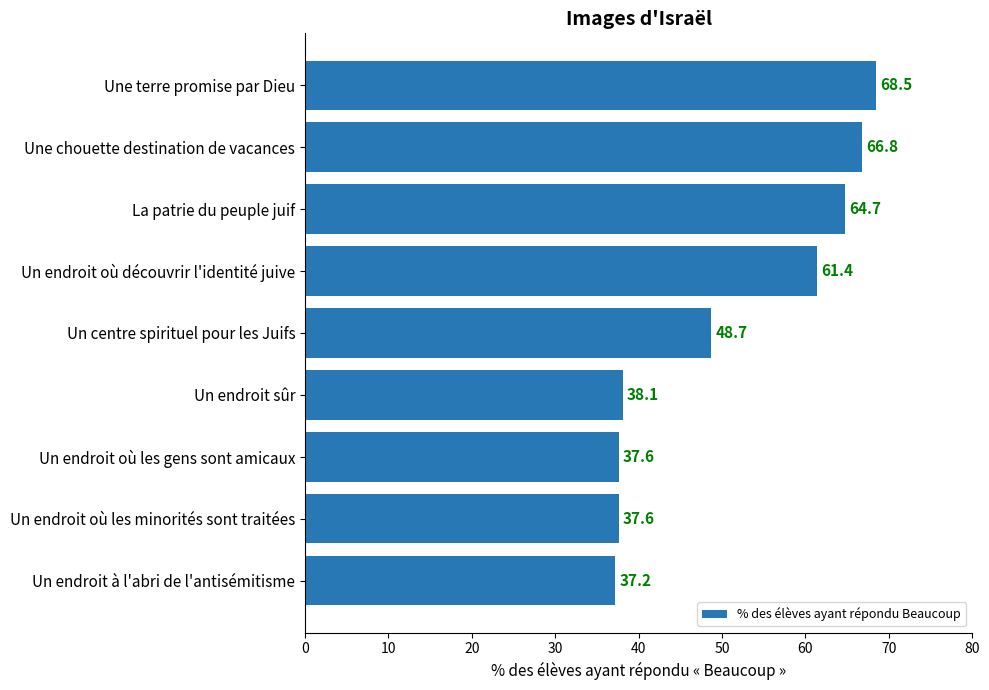

True or false: the data shows 38.1 at Un endroit sûr.

True